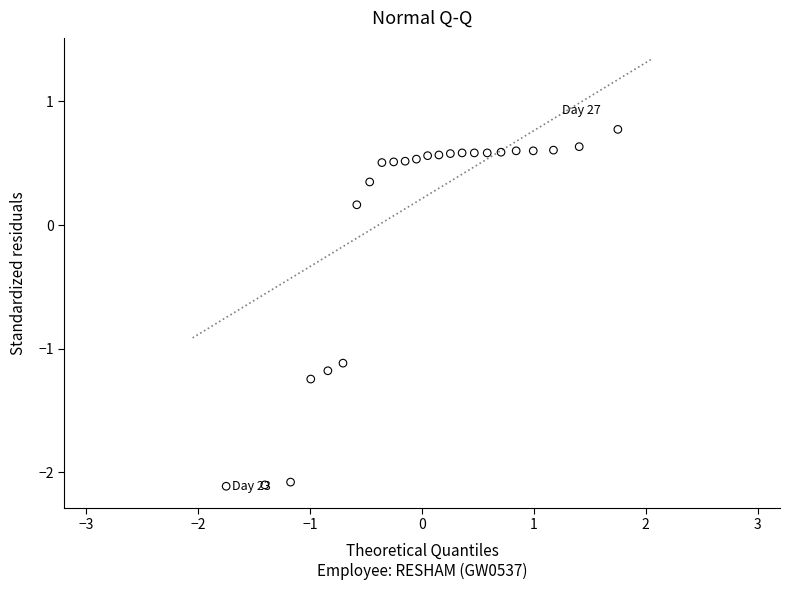

What is the range of X values (max minus min)?

3.5